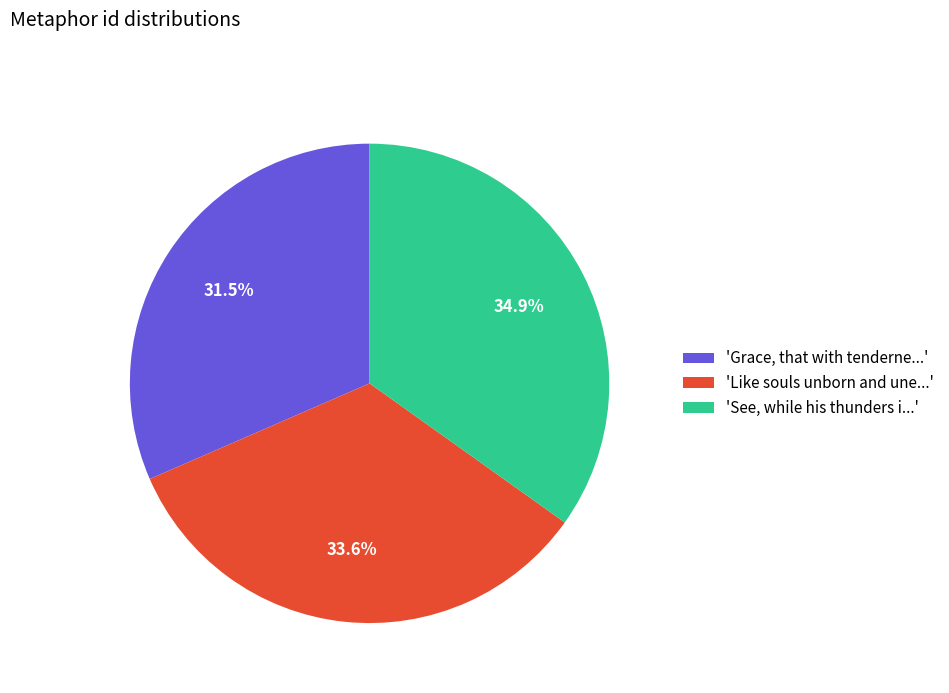

Which slice is the largest?

'See, while his thunders i...'